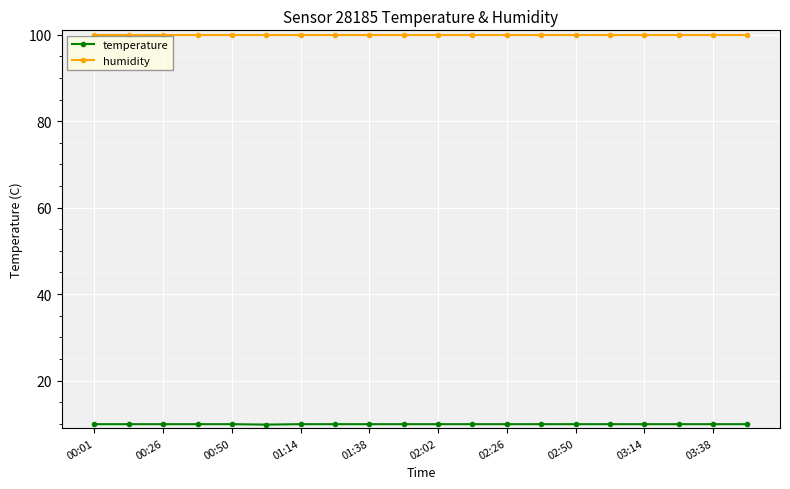

What is the value of the humidity point at the 2nd from the left?

99.9